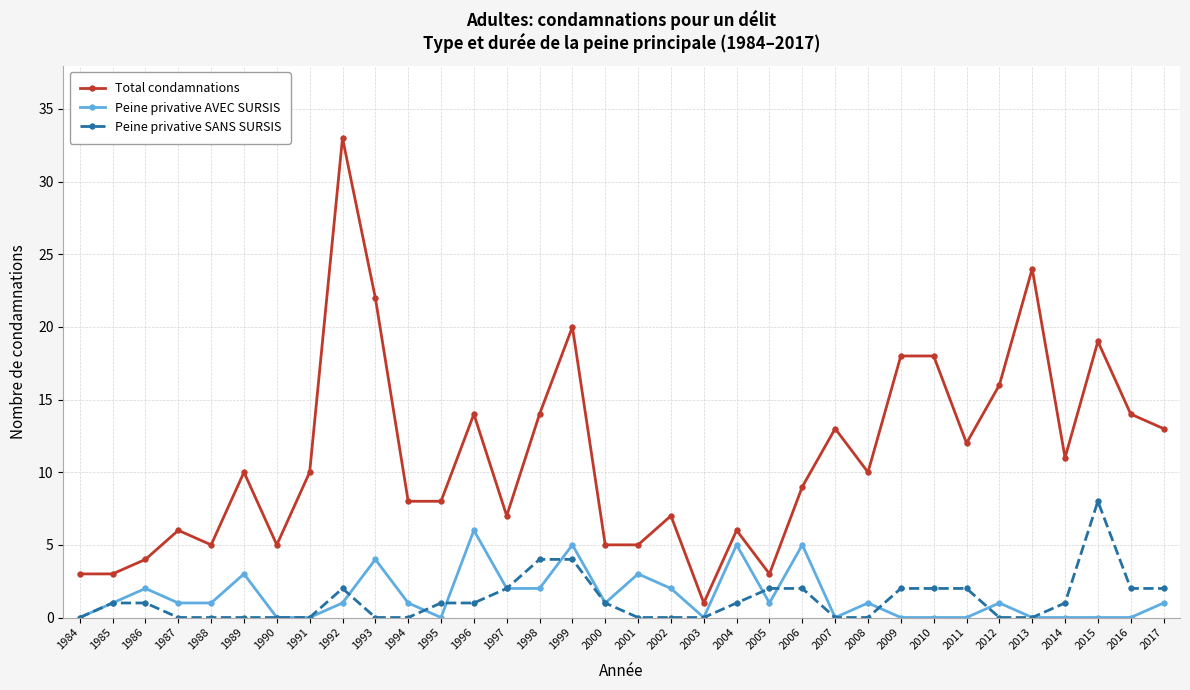

Does the chart have visible grid lines?

Yes